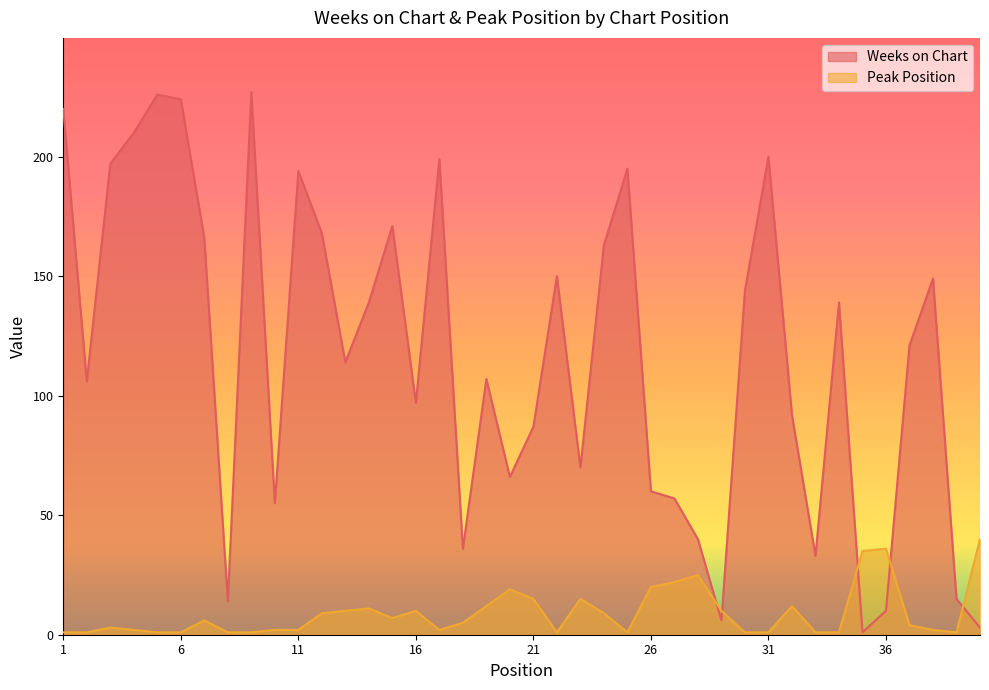

Does the chart have visible grid lines?

No